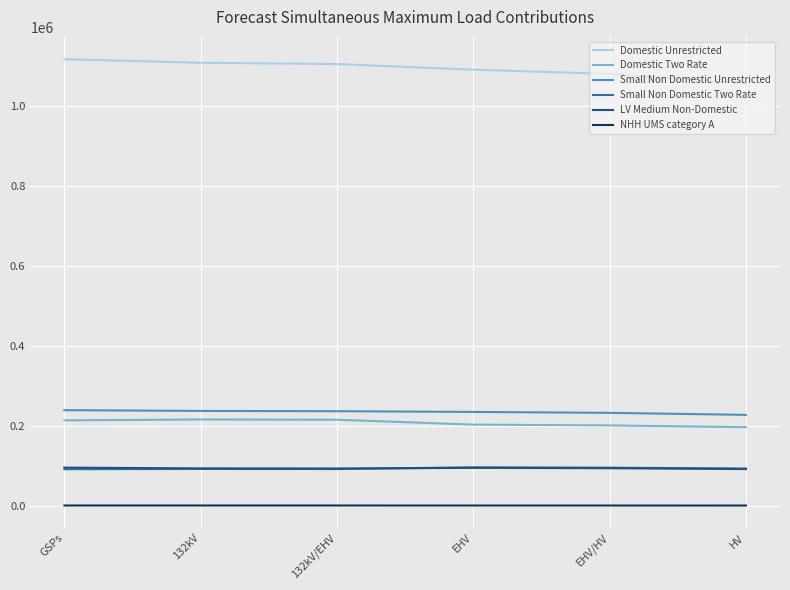

True or false: Small Non Domestic Unrestricted and NHH UMS category A cross at least once.

False